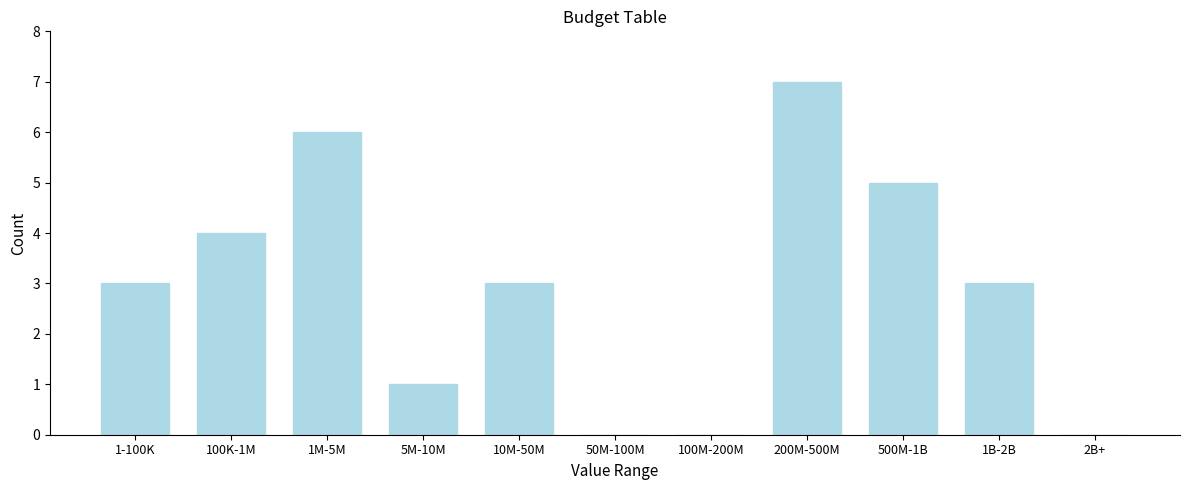

Reading left to right, list all the values displayed in this chart.

1-100K=3	100K-1M=4	1M-5M=6	5M-10M=1	10M-50M=3	50M-100M=0	100M-200M=0	200M-500M=7	500M-1B=5	1B-2B=3	2B+=0